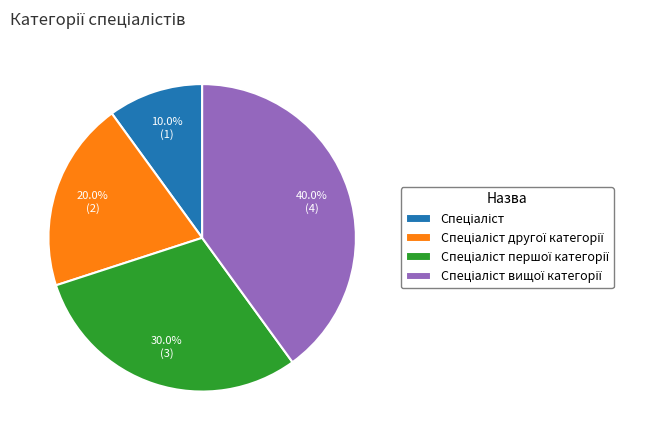

Does any single category account for the majority?

No